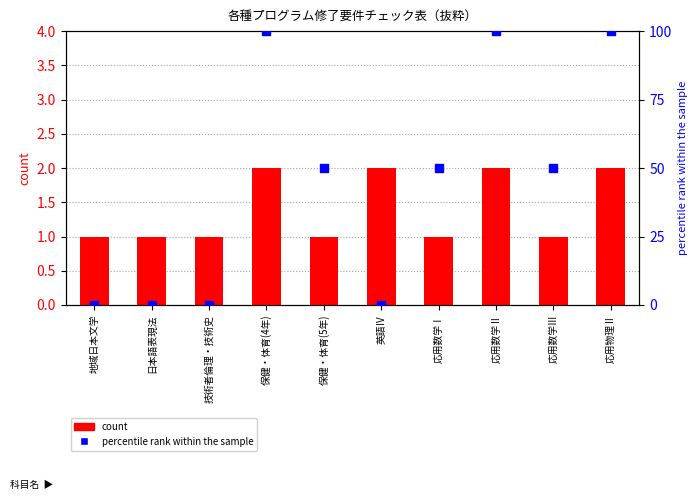

Which series has the largest total across all categories?

percentile rank within the sample